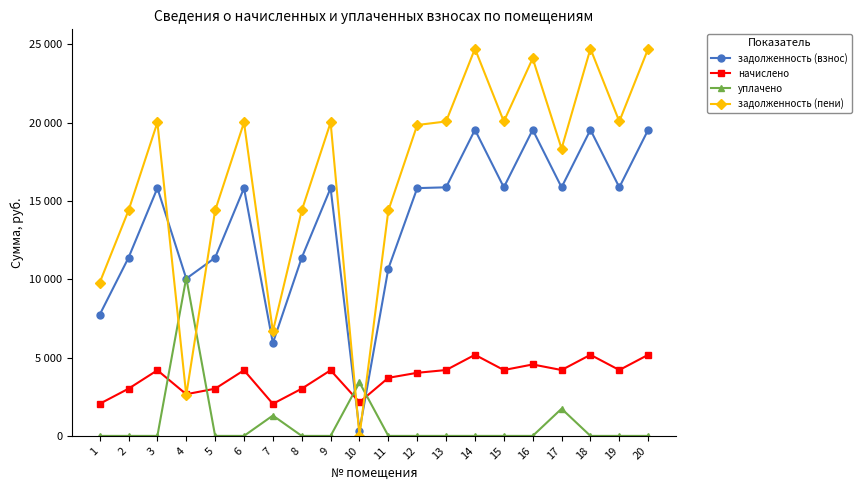

What is the average value of the начислено series?

3758.7